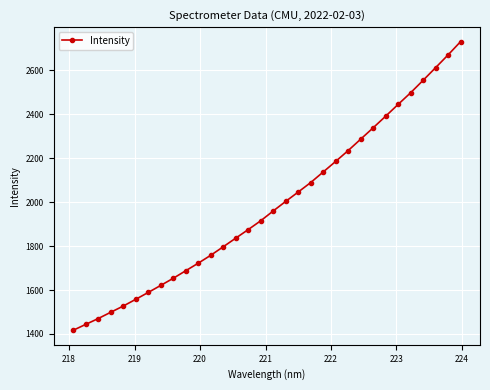

What is the value of the 5th point from the left?

1526.7